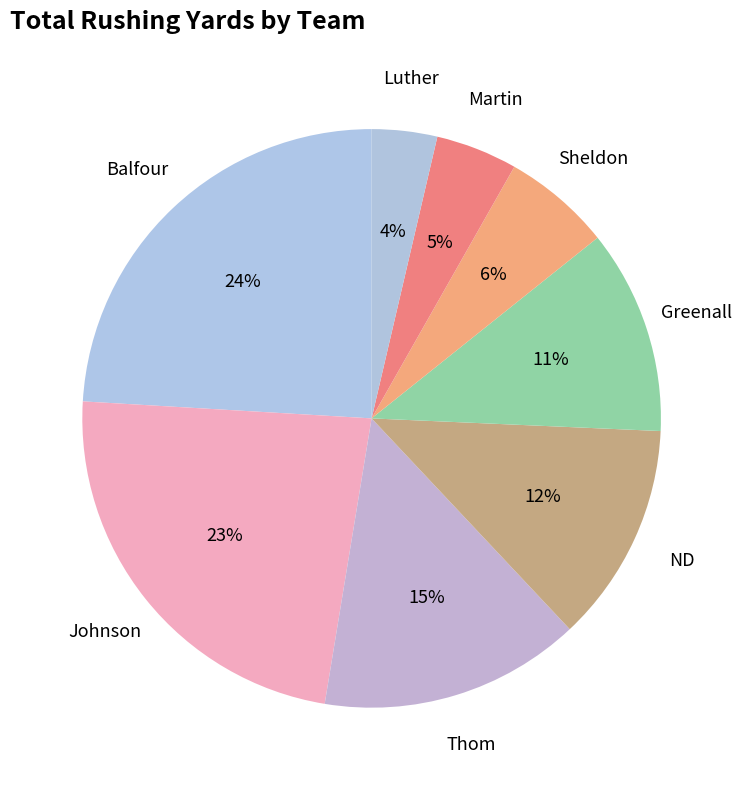

Combined, do Balfour and Martin account for over 50%?

No